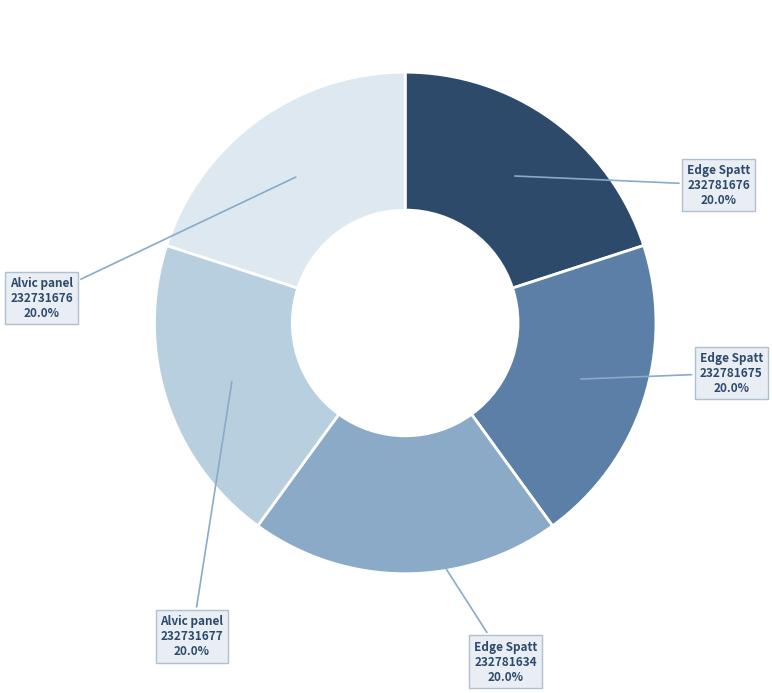

Is there any slice that represents more than half of the pie?

No